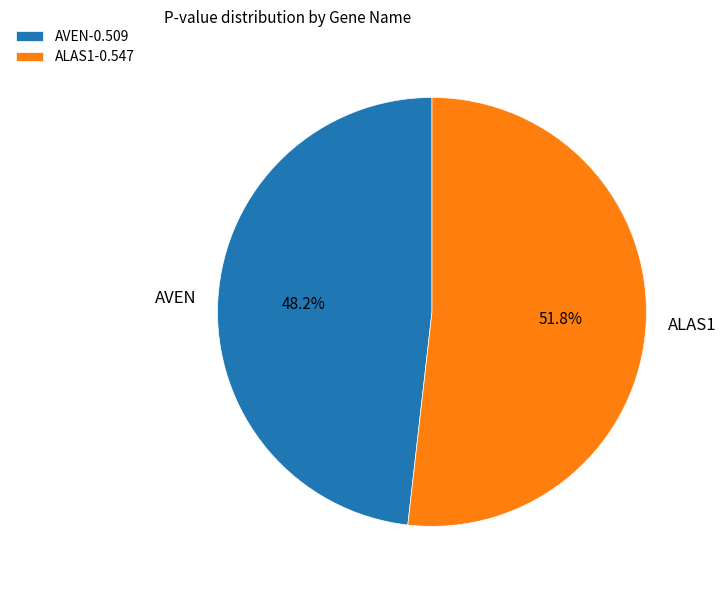

Which slice is the smallest?

AVEN